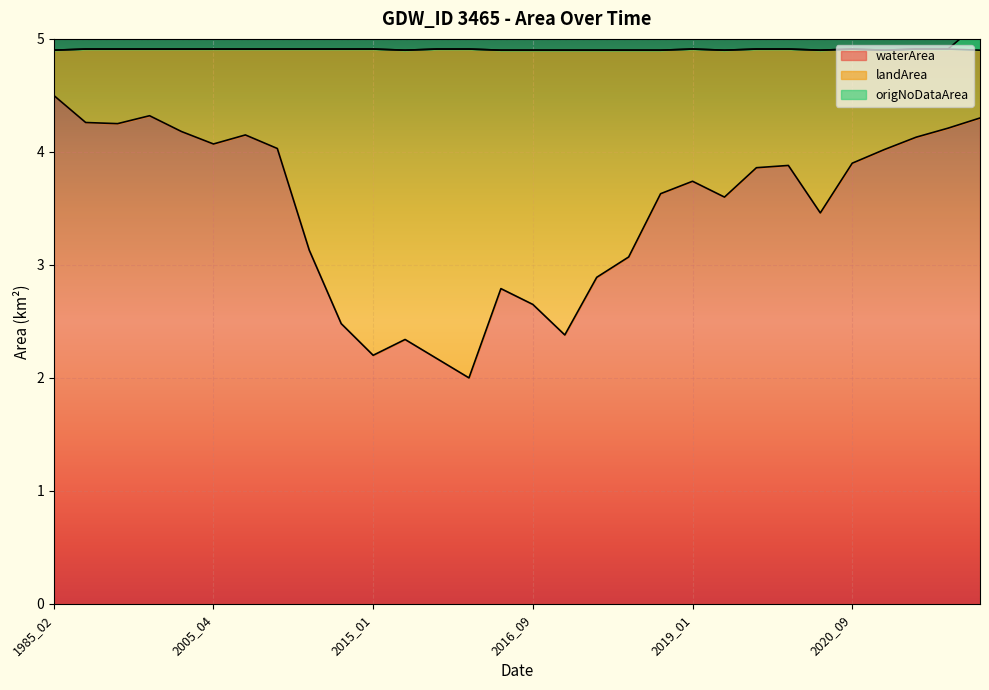

What is the minimum value for waterArea?

2.0